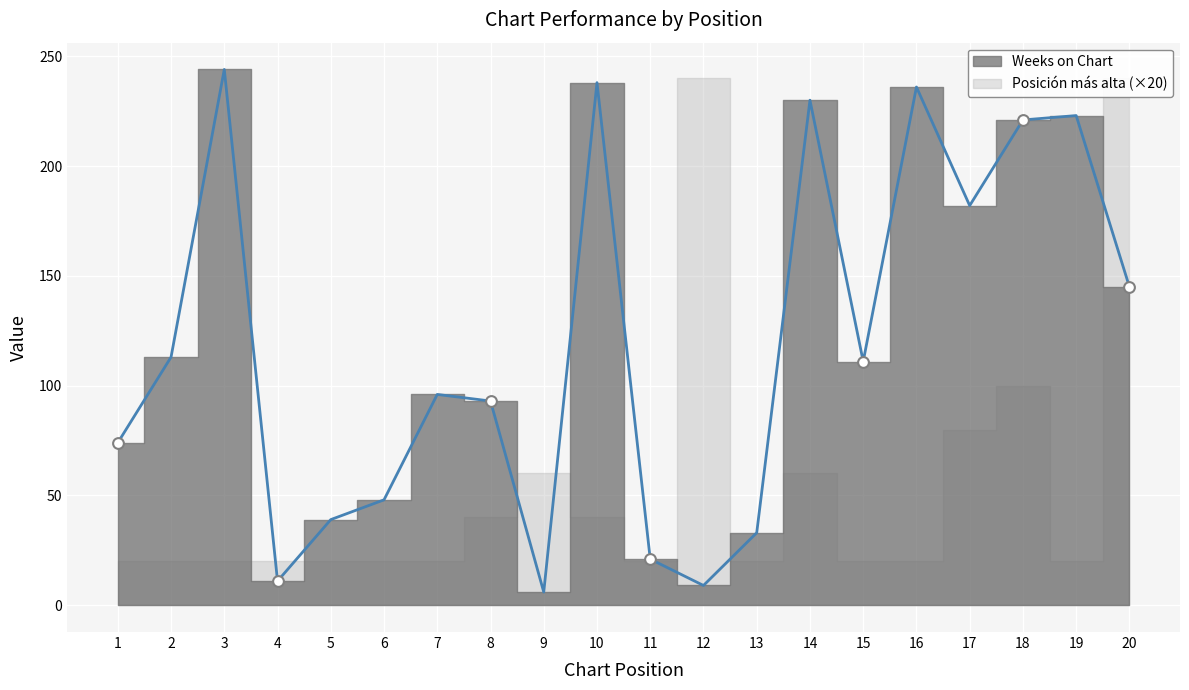

What is the ratio of the value at 15 to the value at 17?

0.6